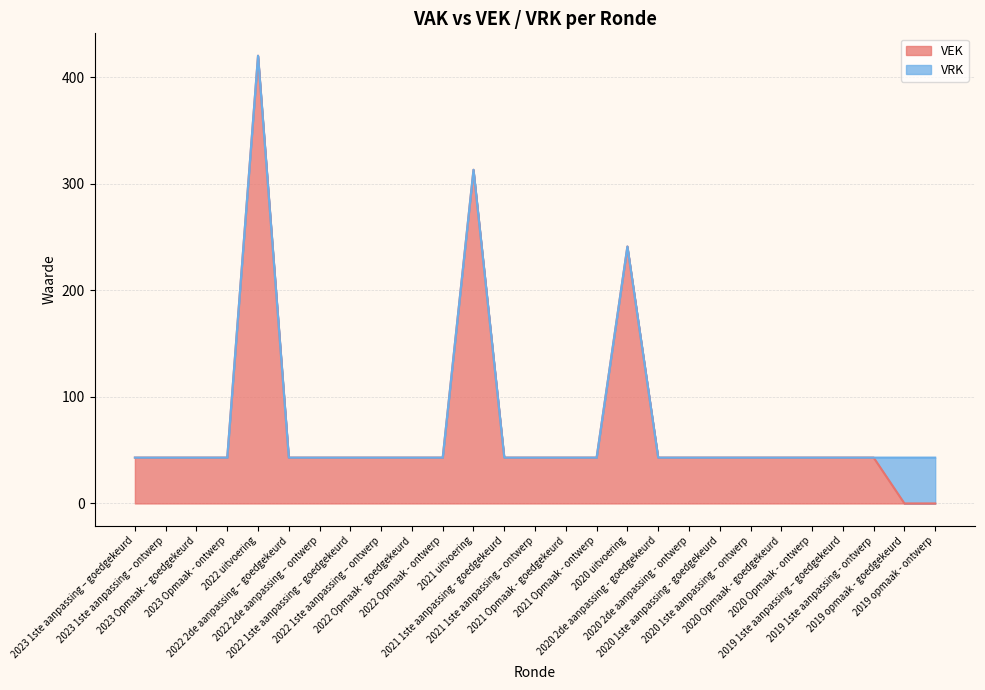

Reading right to left, what are all the values shown in this chart?

0	0	43	43	43	43	43	43	43	43	241	43	43	43	43	313	43	43	43	43	43	43	420	43	43	43	43